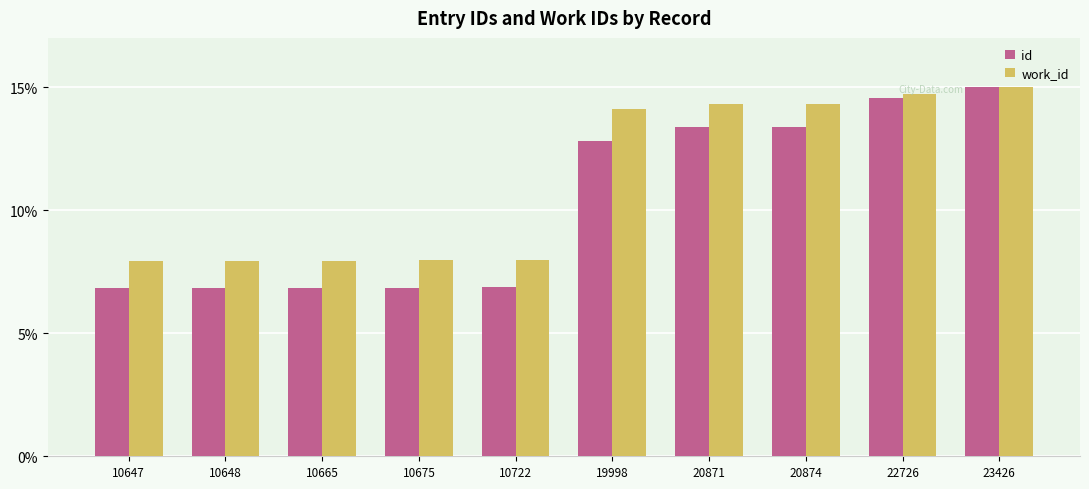

What is the difference between the highest and lowest values at 10722?

1.1